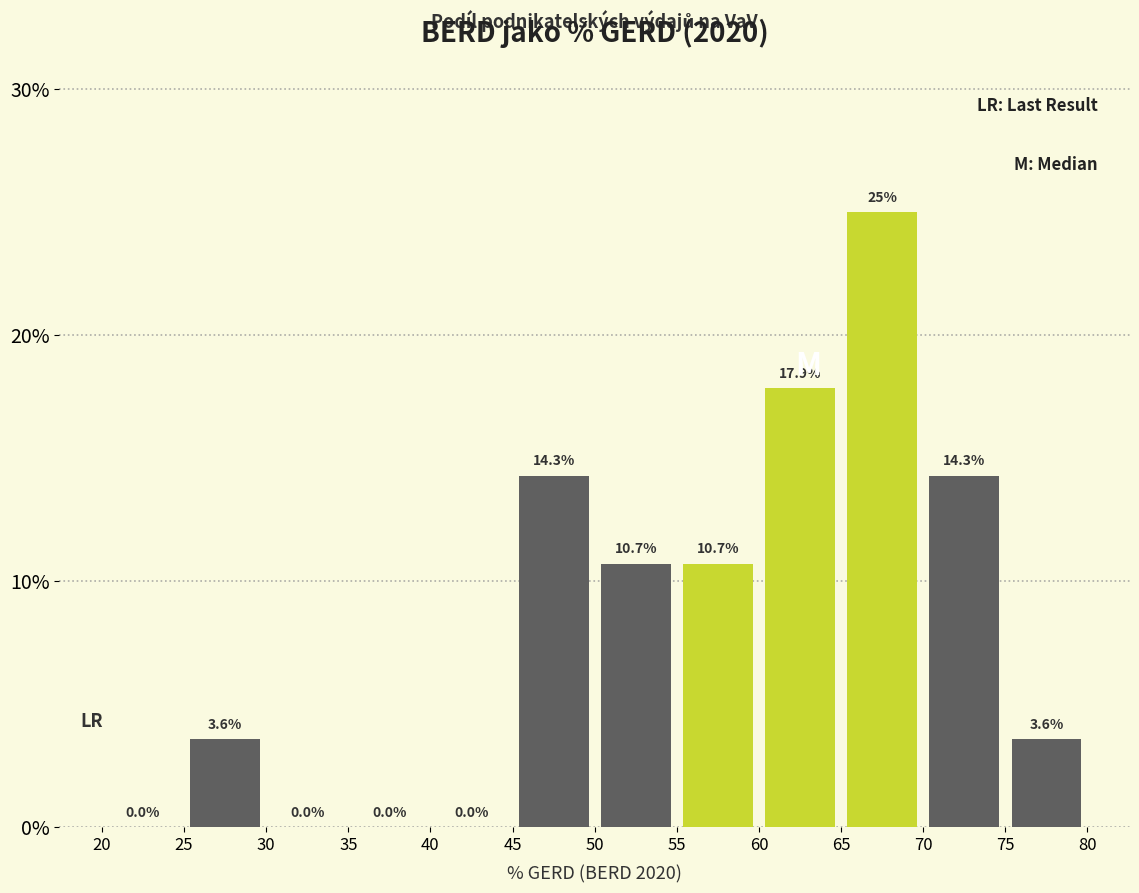

Reading left to right, transcribe this chart: for each bar, give the range it covers on the x-axis and its height.

20 to 25: 0.0
25 to 30: 3.6
30 to 35: 0.0
35 to 40: 0.0
40 to 45: 0.0
45 to 50: 14.3
50 to 55: 10.7
55 to 60: 10.7
60 to 65: 17.9
65 to 70: 25.0
70 to 75: 14.3
75 to 80: 3.6